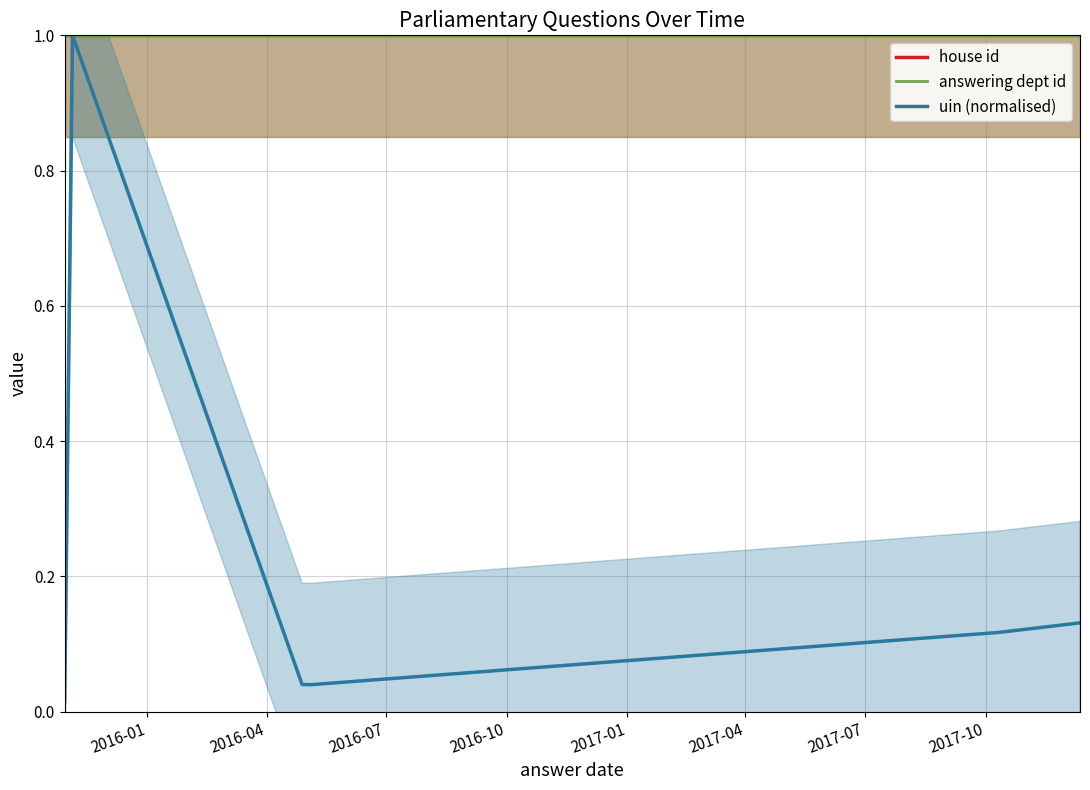

Read the uin (normalised) value at 2017-04.

0.1